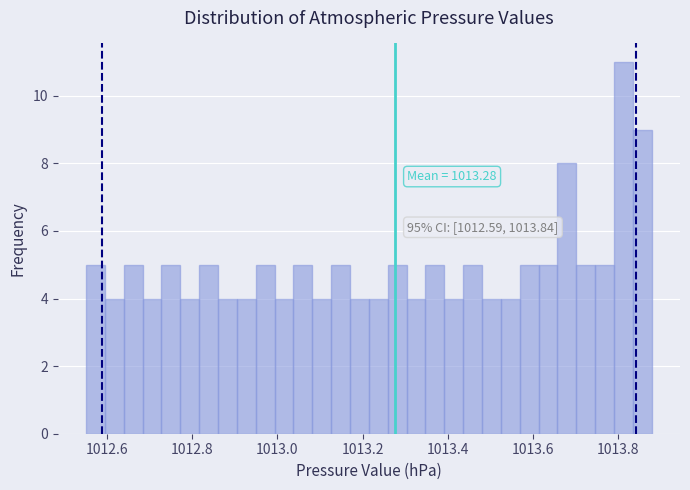

Read against the x-axis, roughly where is the centre of the tallest bar?

1013.82